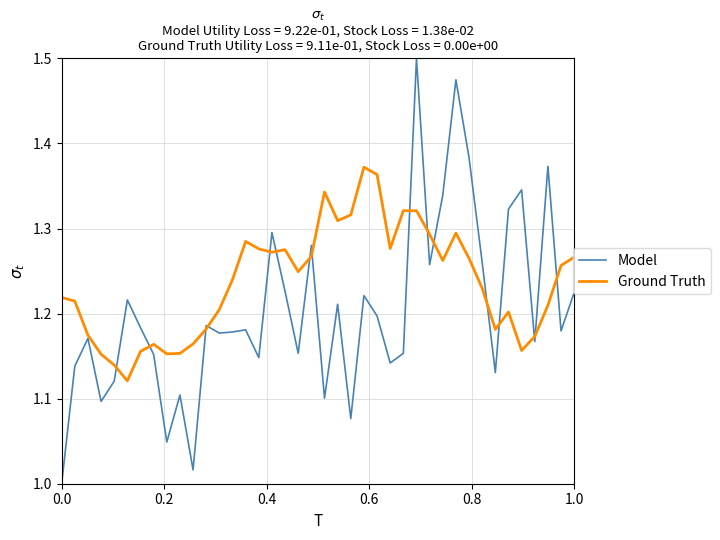

Rank the series by their maximum value, from lowest to highest.

Ground Truth, Model